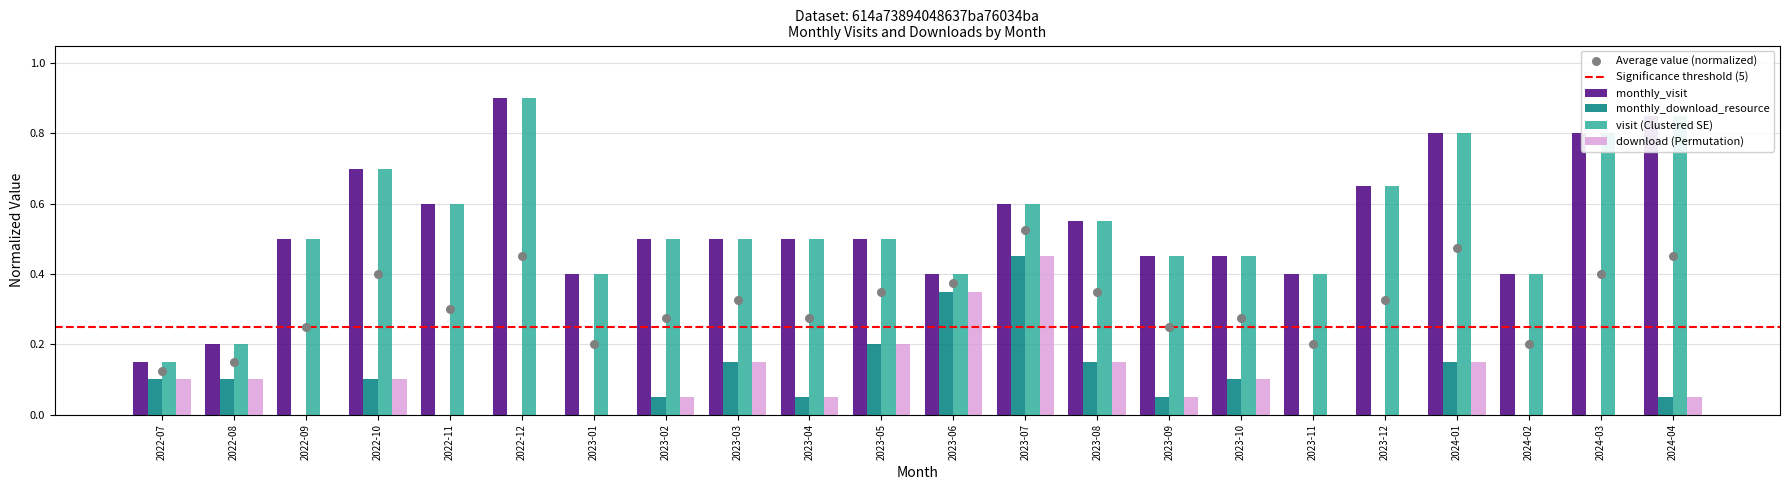

Is the value of monthly_download_resource at 2024-03 greater than the value of monthly_visit at 2024-04?

No